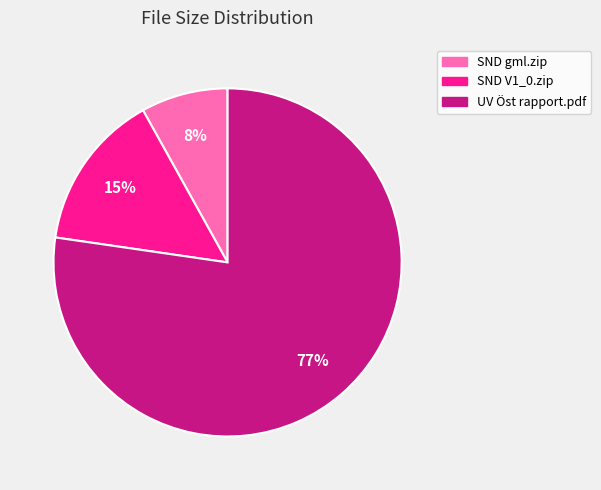

To the nearest percent, what is the difference between the largest and smallest slice percentages?

69%